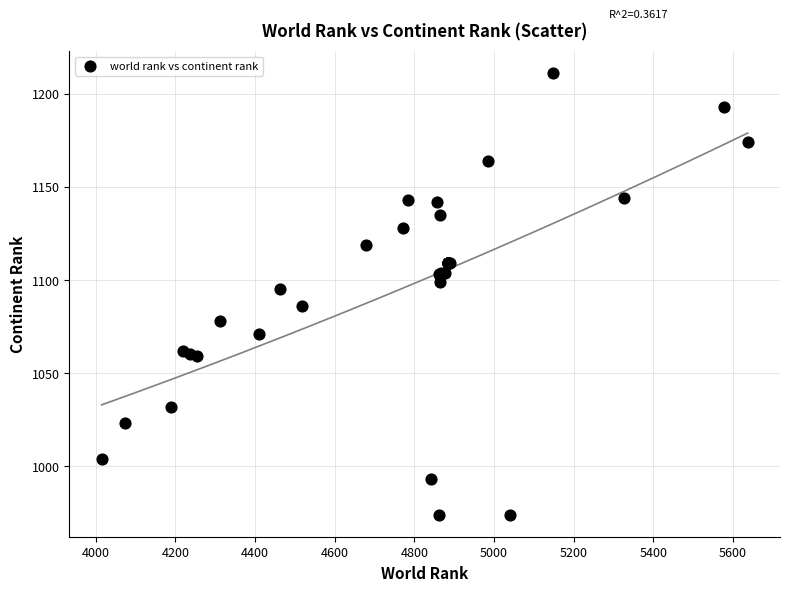

What Y value in the scatter plot is closest to 1092?

1095